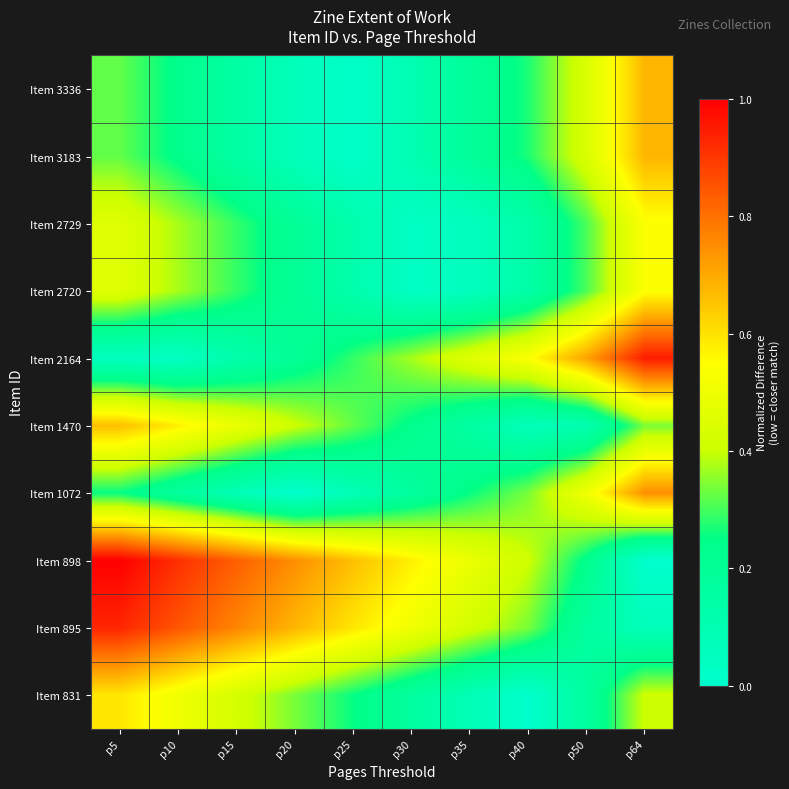

Which series has the largest range (max minus min)?

Item 898